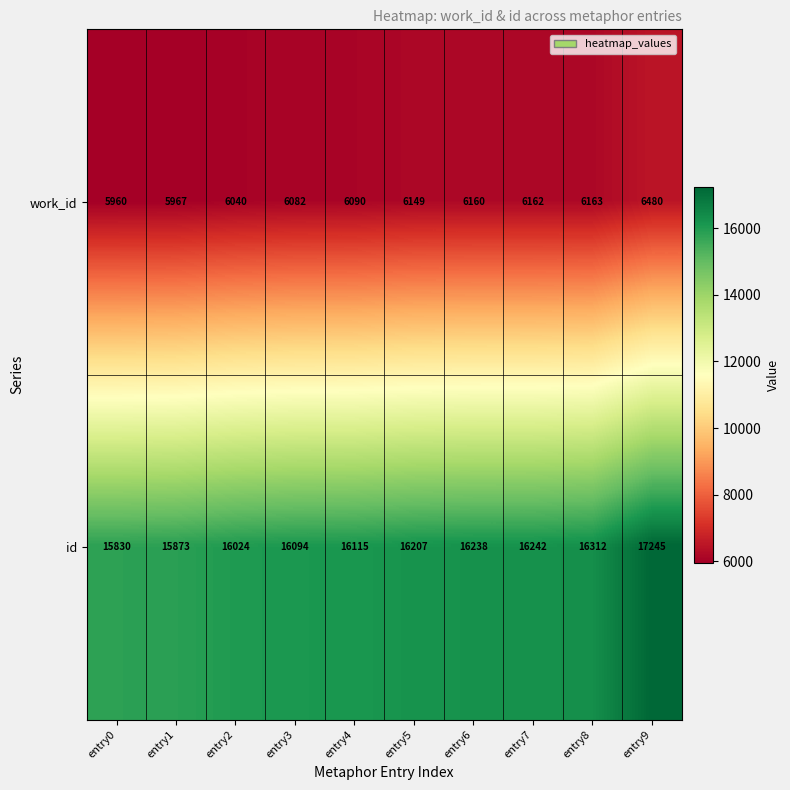

At which label is id closest to 16537?

entry8